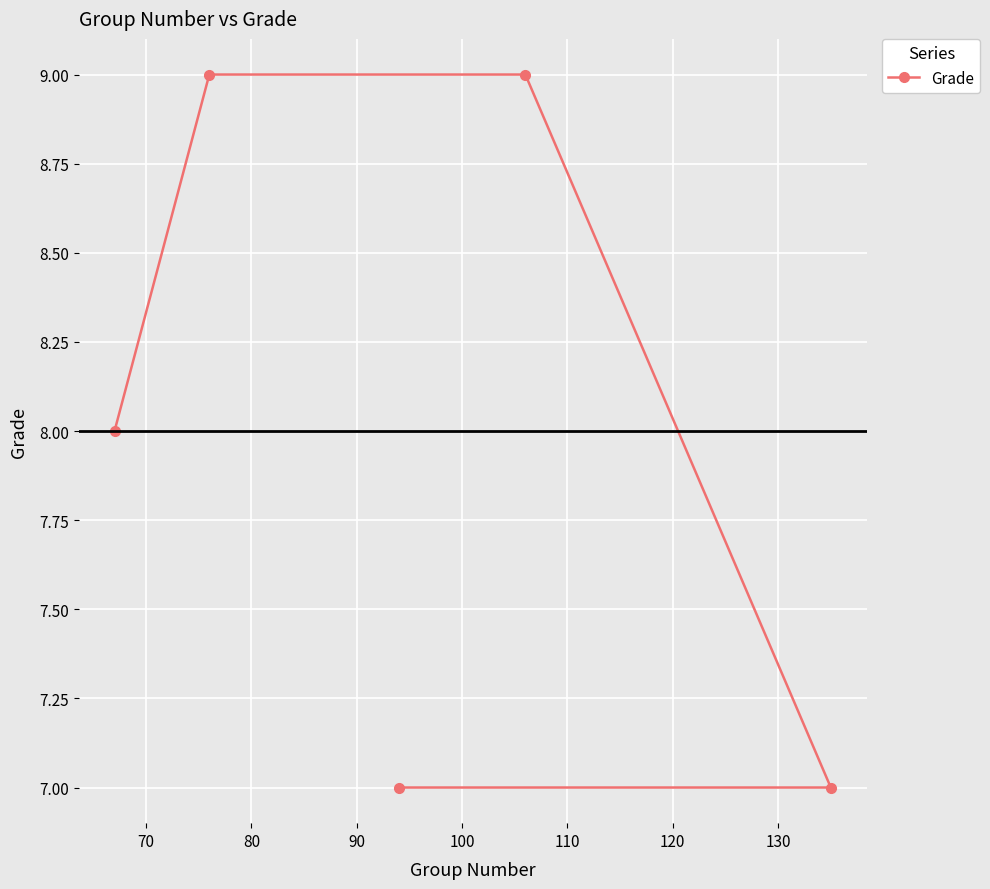

Reading left to right, extract all data points from this chart.

8	9	7	9	7